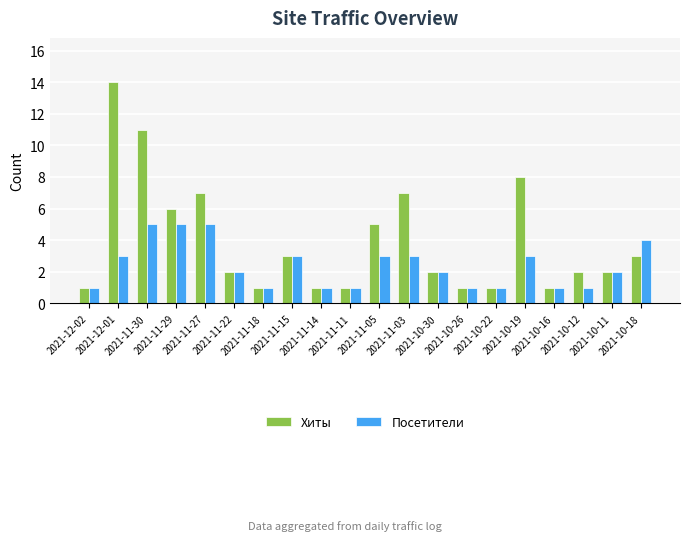

Rank the series by their maximum value, from highest to lowest.

Хиты, Посетители